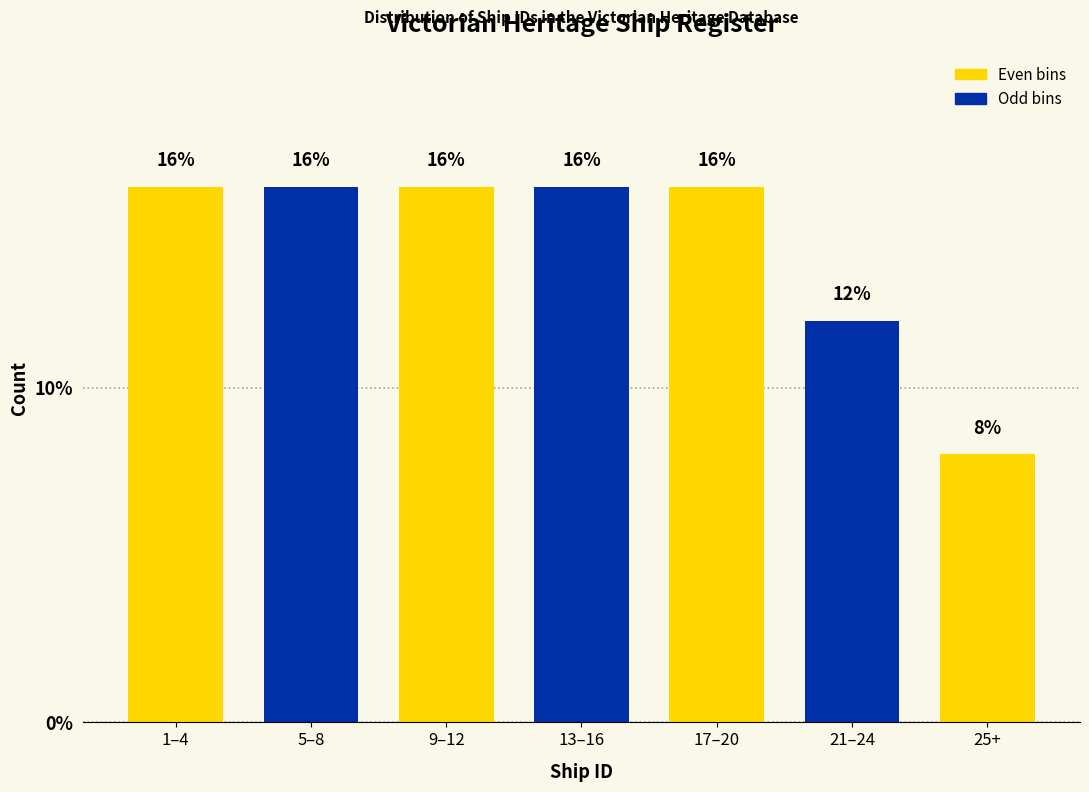

Reading left to right, extract all data points from this chart.

16	16	16	16	16	12	8